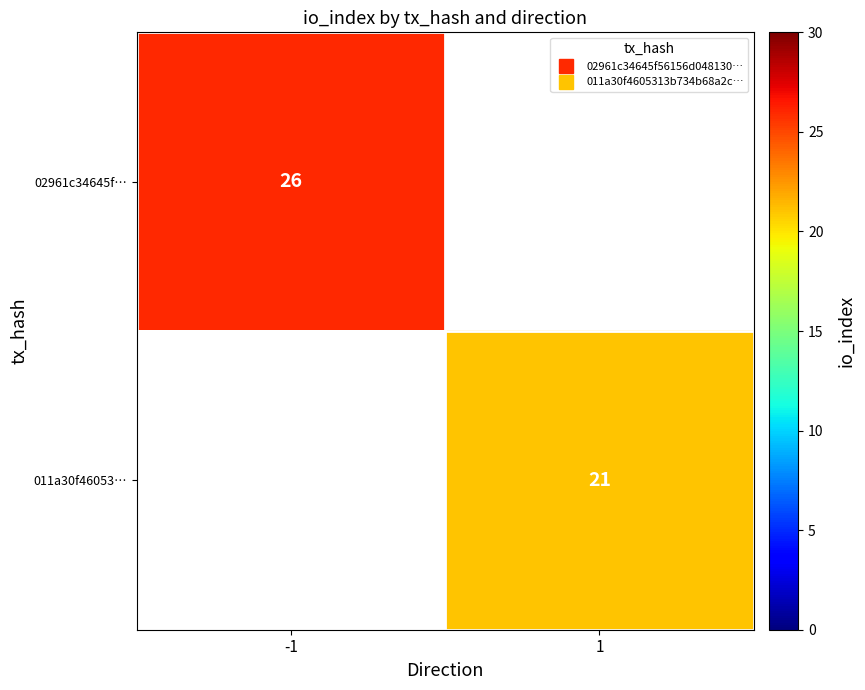

Which has a higher value, 1 or -1?

-1